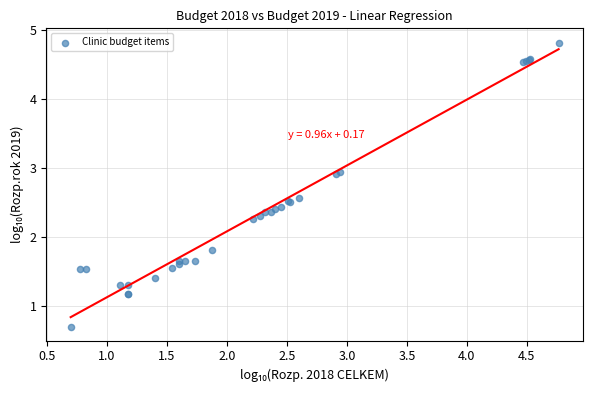

What Y value in the scatter plot is closest to 2?

1.8